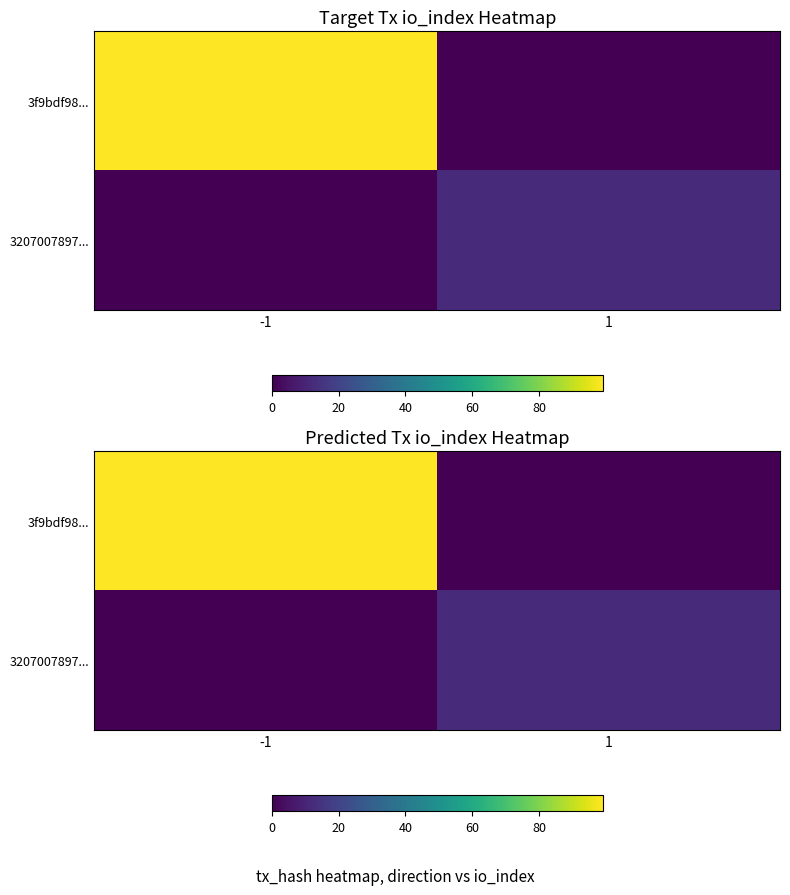

True or false: 3f9bdf98... has a value of 135 at -1.

False